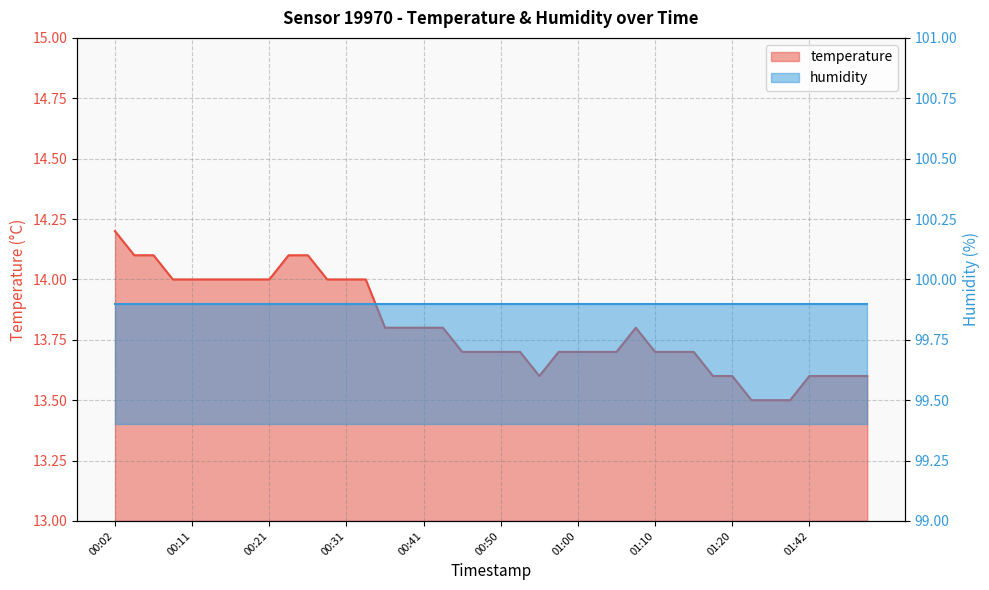

Approximately how many times larger is the value at 00:38 compared to 01:07?

1.0